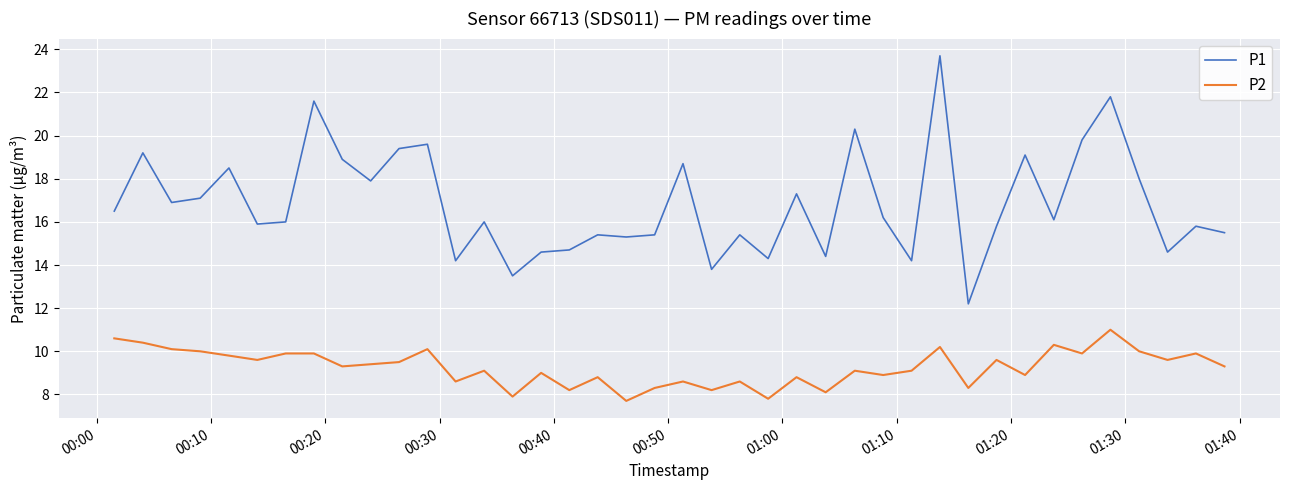

Which series has the largest total across all categories?

P1